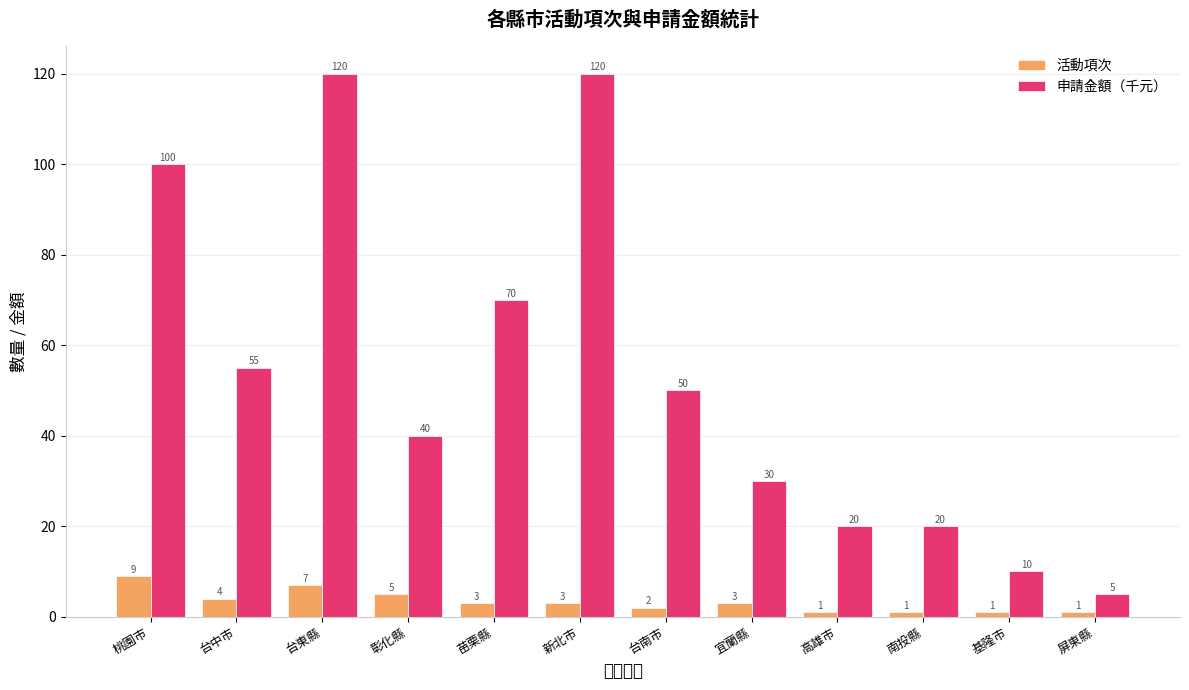

Count the 活動項次 values in the range 1 to 5.

10